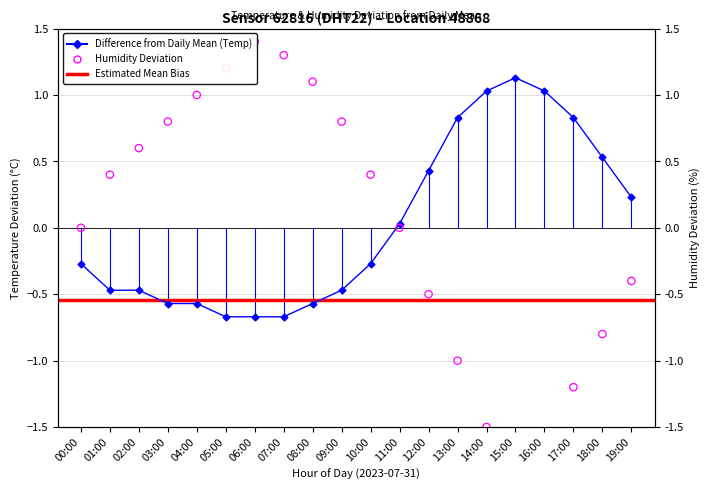

At which category is the sum across all series the highest?

06:00